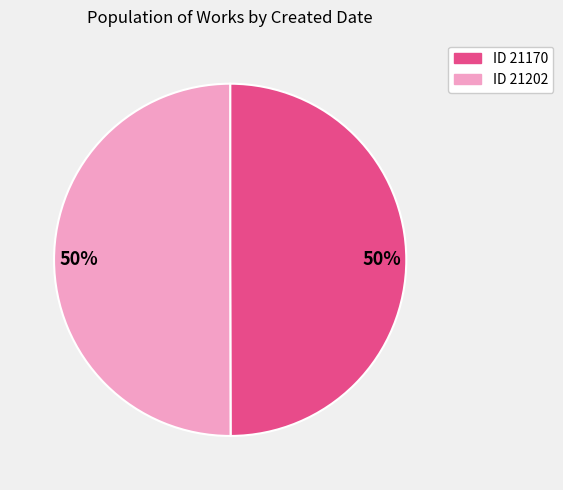

Is the sum of ID 21170 and ID 21202 greater than half?

Yes